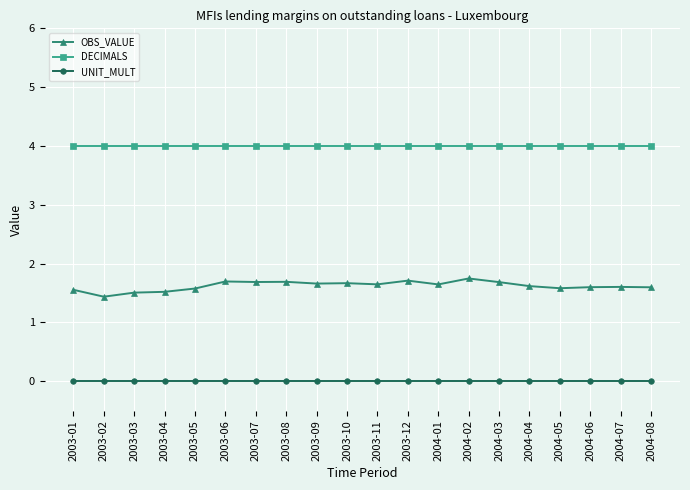

True or false: UNIT_MULT and OBS_VALUE intersect in this chart.

False